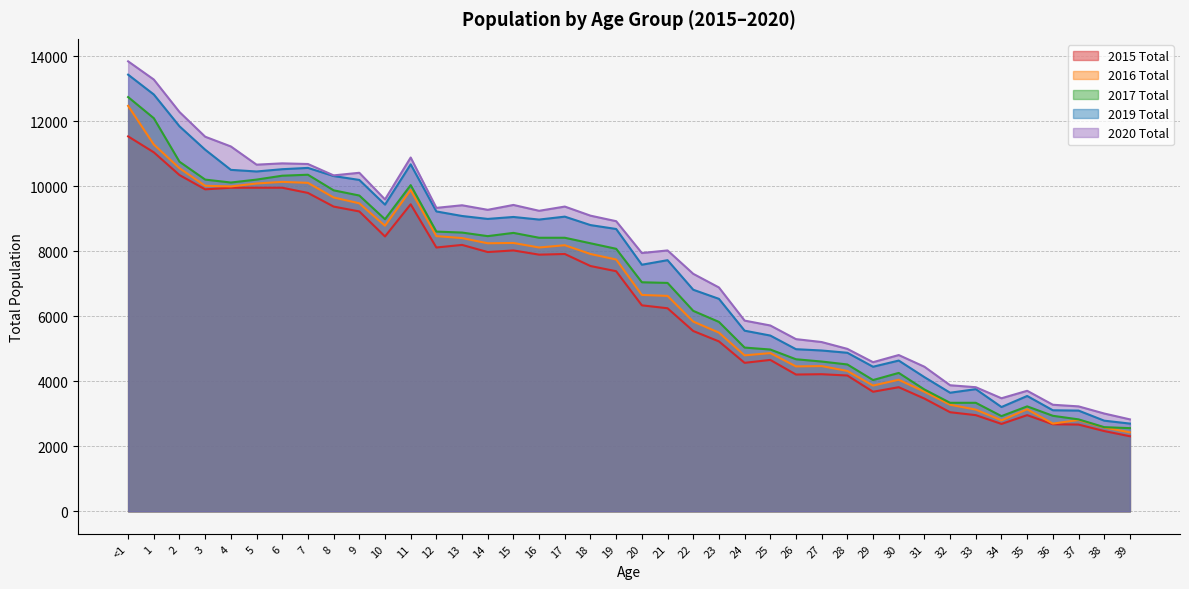

What is the total value across all series at 28?

22900